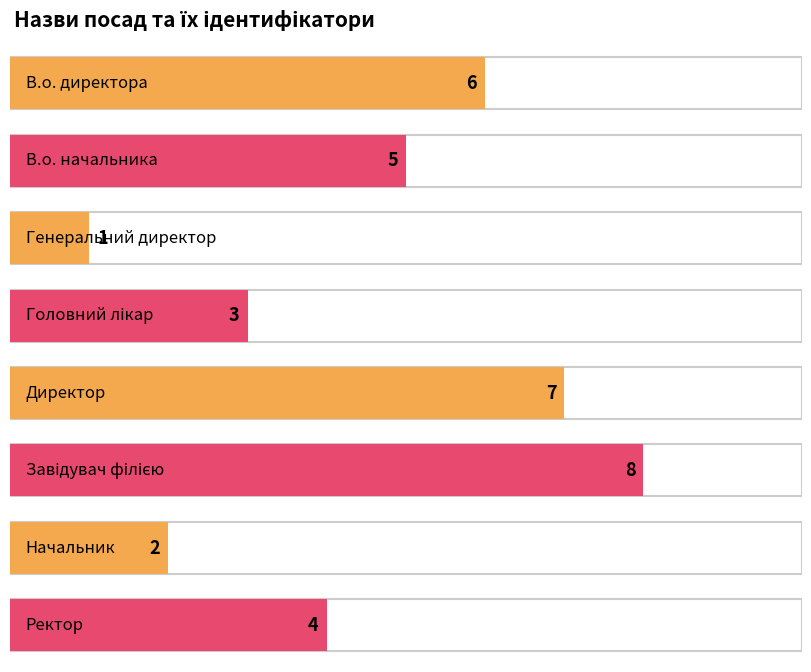

The chart shows a value of 2 at Начальник. True or false?

True